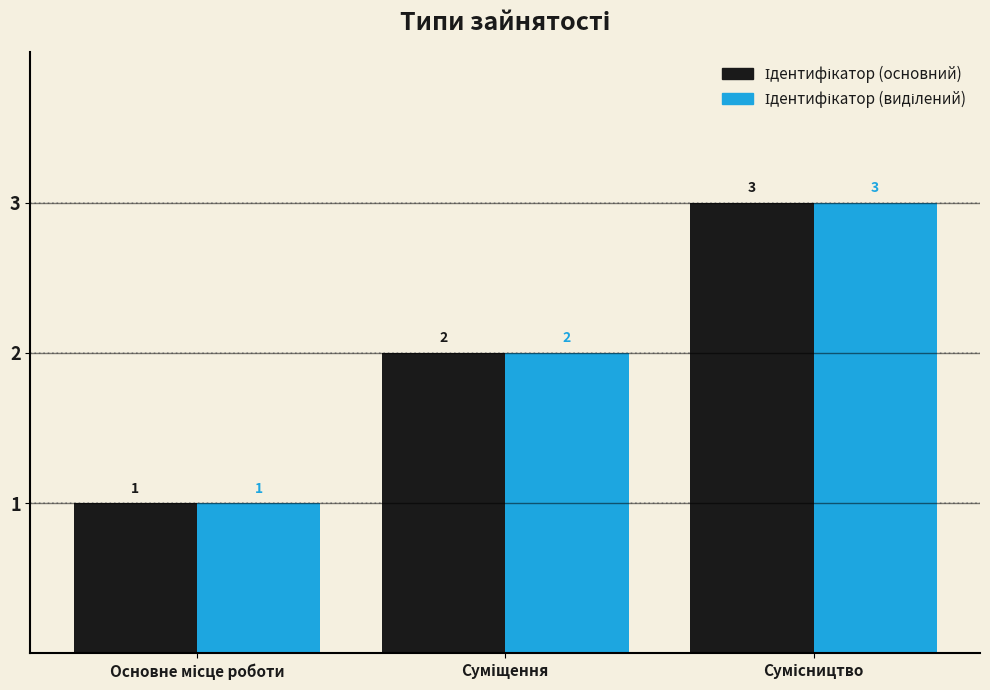

How many distinct data groups are displayed?

2